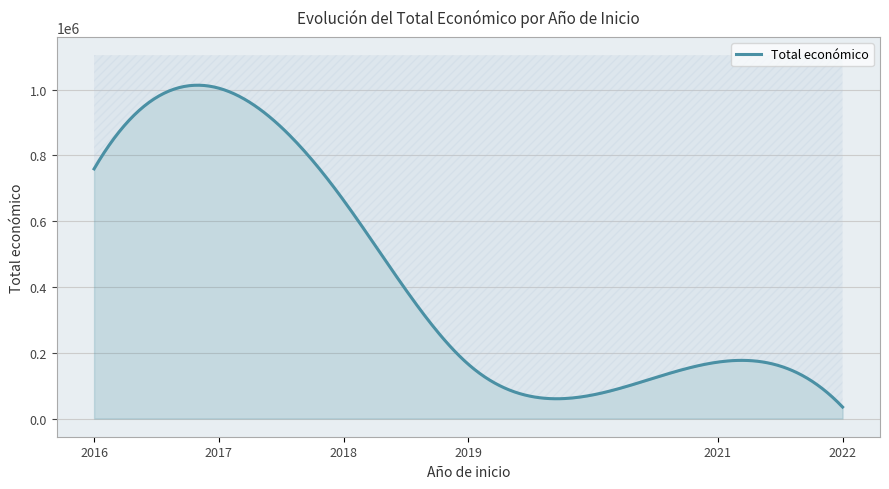

Which has a higher value, 2017 or 2018?

2017